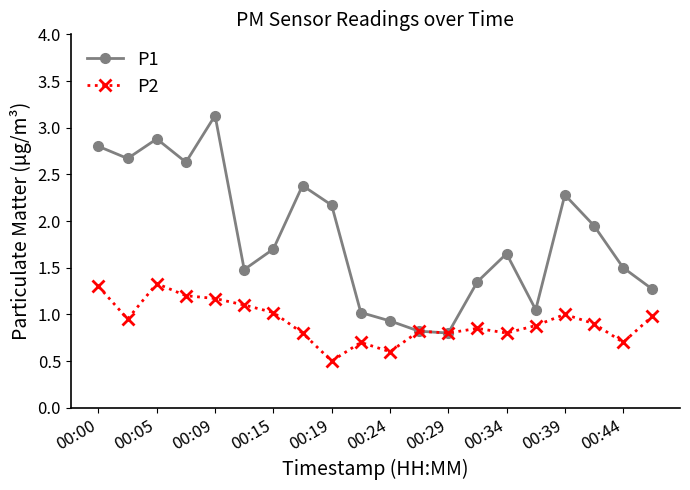

True or false: P1 has more than 2 interior local peaks.

True